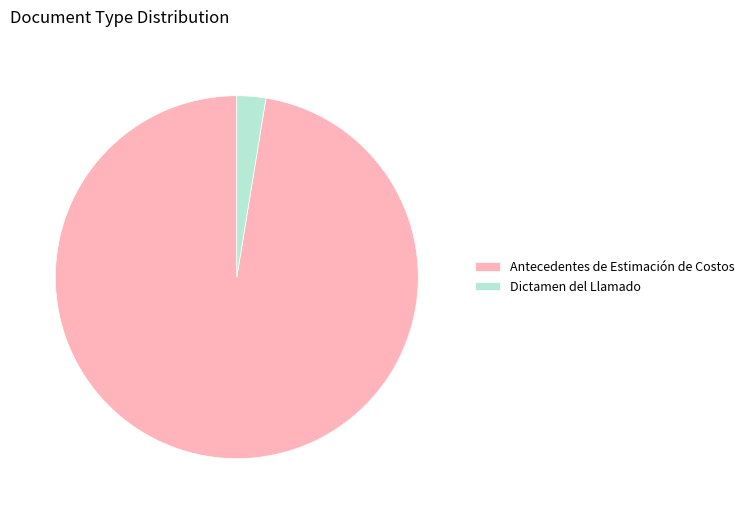

True or false: Dictamen del Llamado accounts for 3% of the total.

True